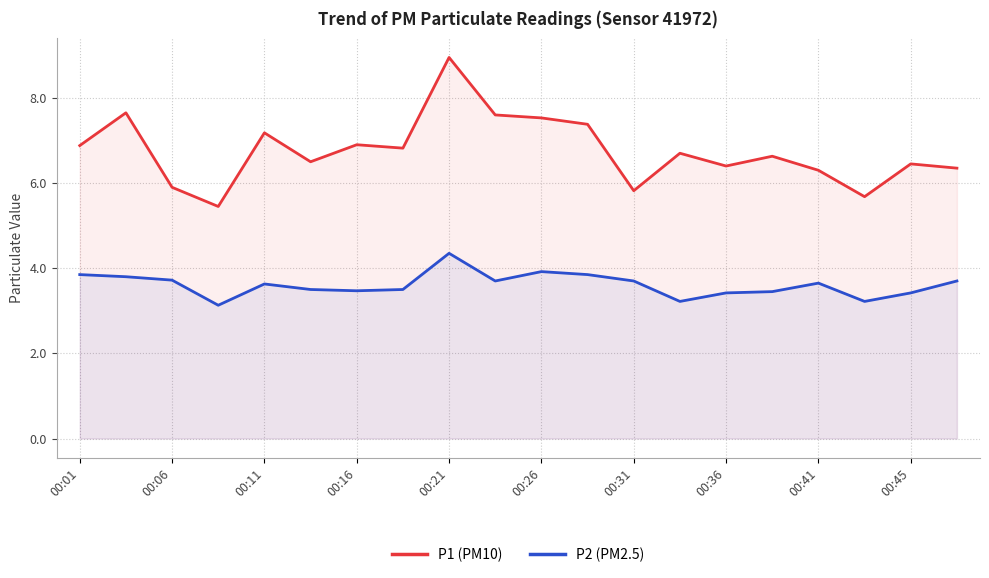

The P1 (PM10) series shows 5.9 at 00:06. True or false?

True